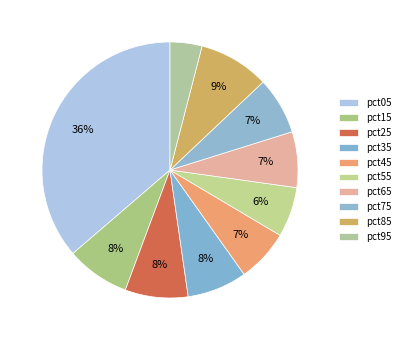

Count the number of slices in the pie.

10